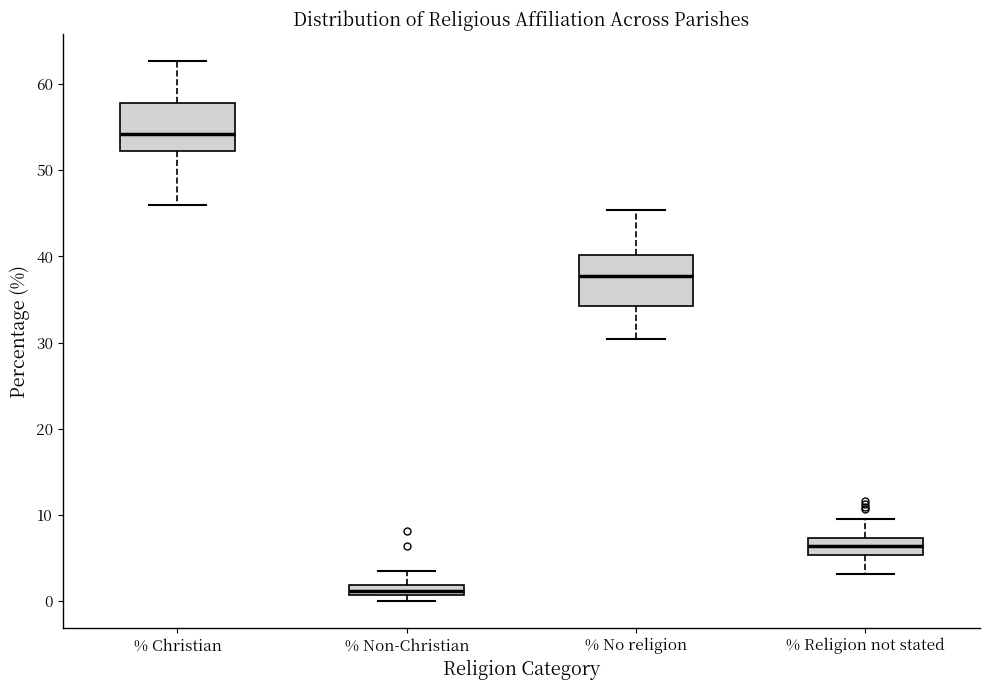

Where is the upper edge of the box for % Religion not stated on the y-axis? The values are not printed on the chart, so give them approximately, as read against the axis.

7